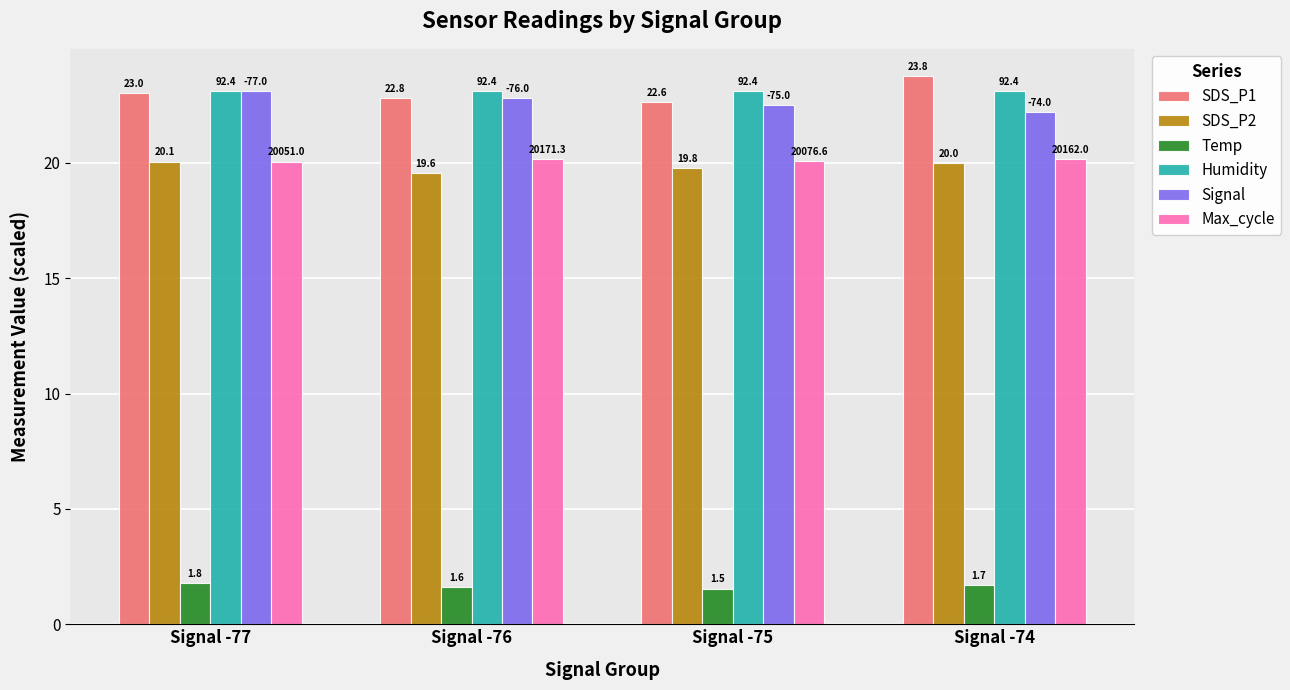

Read the Signal value at Signal -76.

22.8